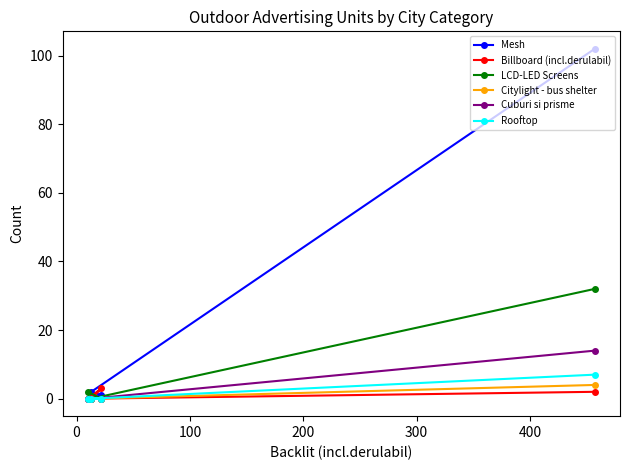

How many positive values does the LCD-LED Screens series have?

2